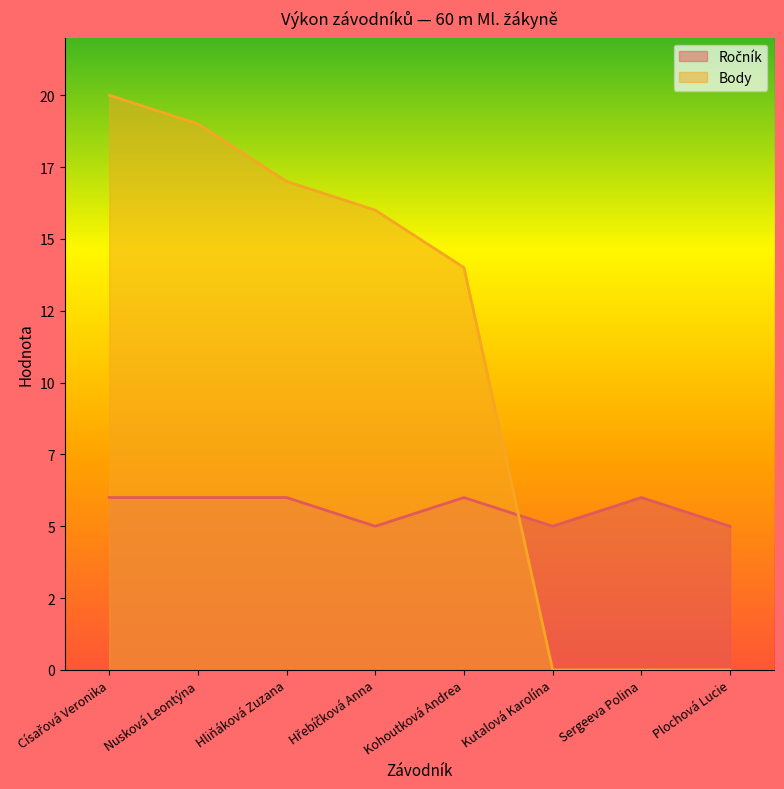

Does the chart display data point markers on the line(s)?

No